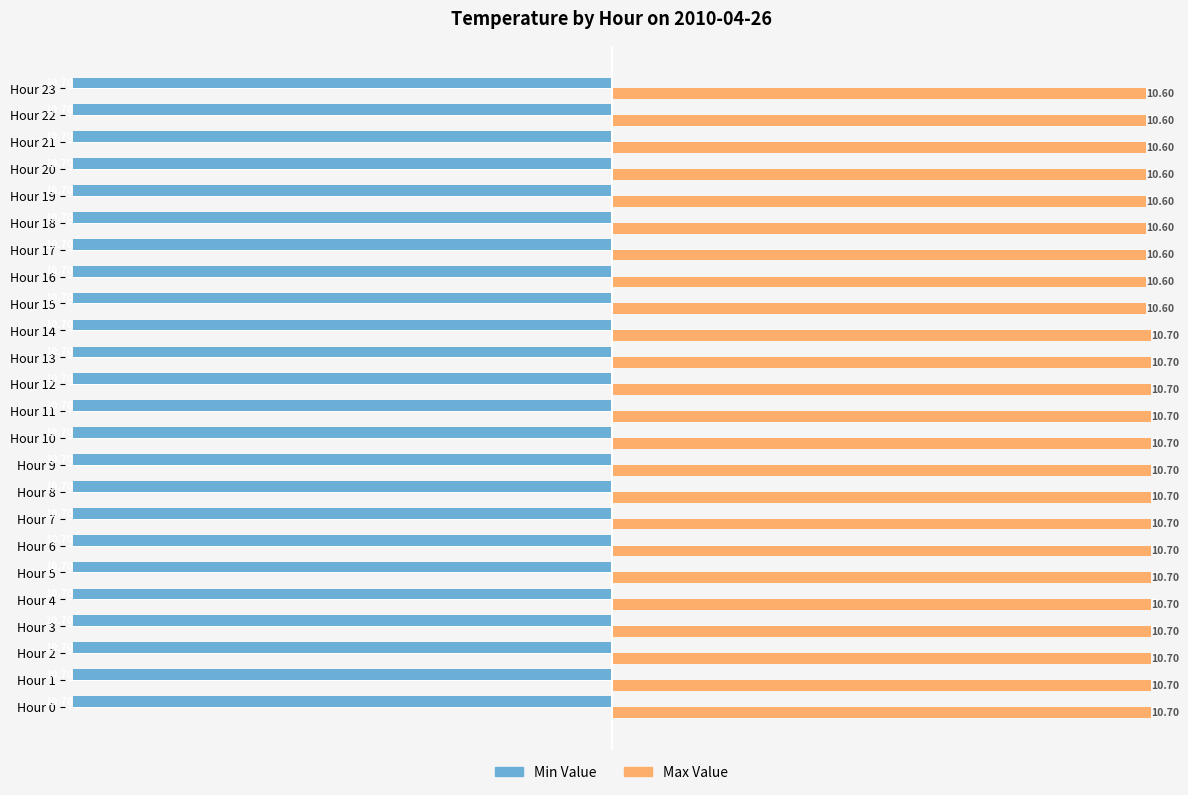

What is the difference between the maximum and minimum values in the Max Value series?

0.1